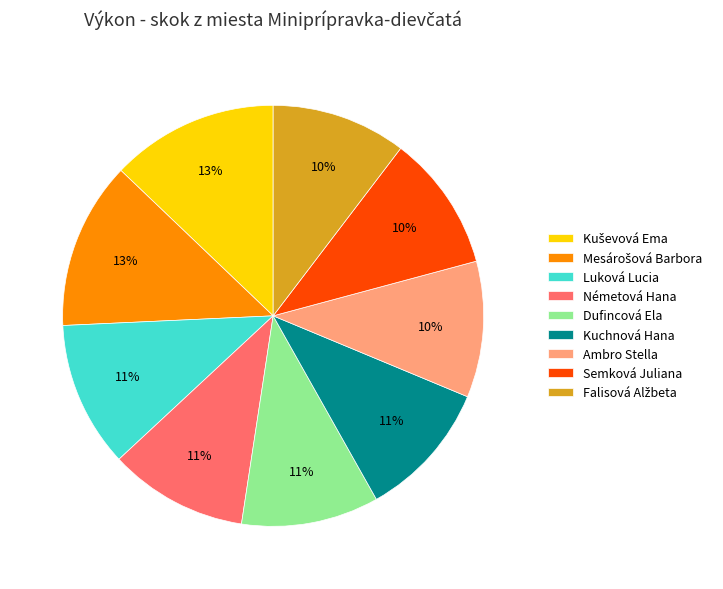

How many slices are in this pie chart?

9